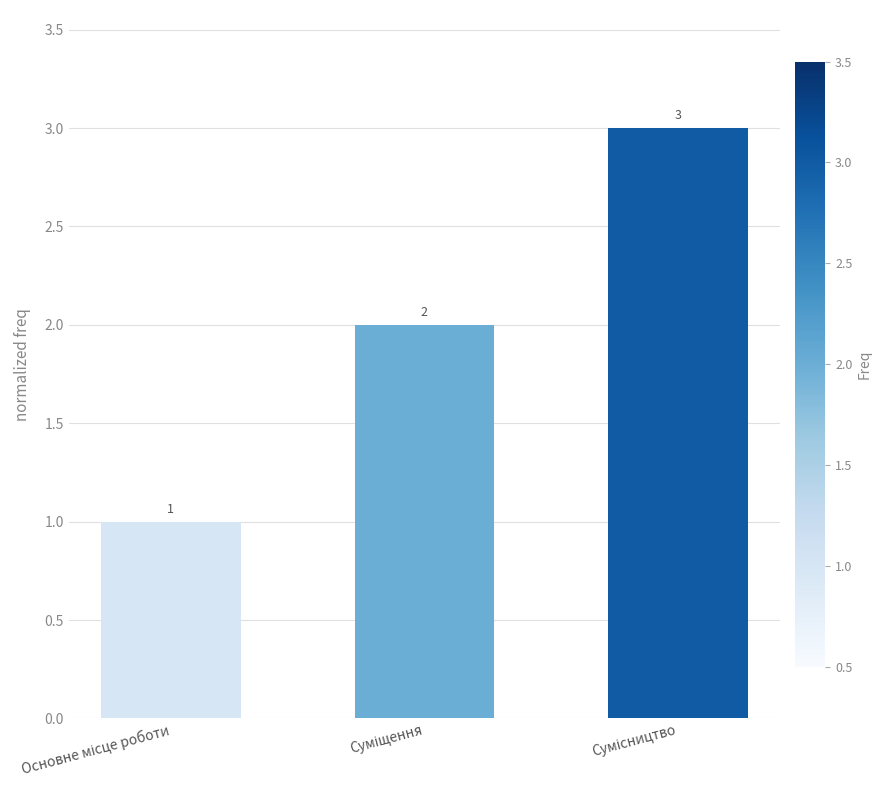

Count the values in the range 1 to 3.

3